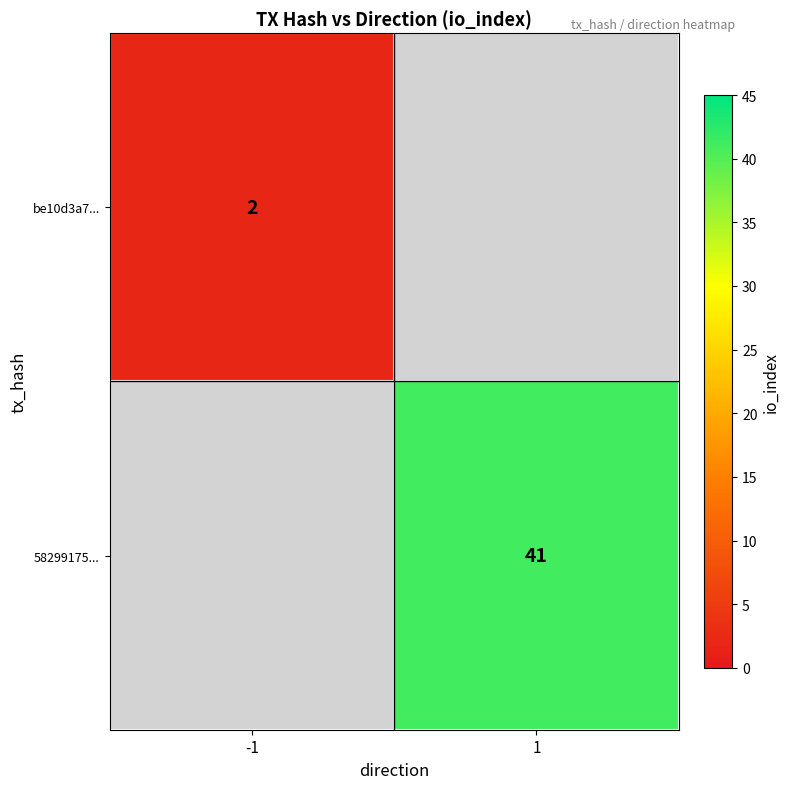

The value of be10d3a7... at -1 is 1. True or false?

False